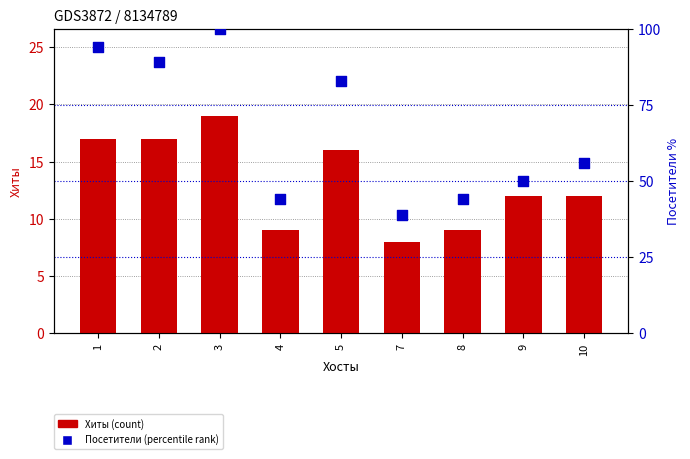

At which category is the sum across all series the highest?

3